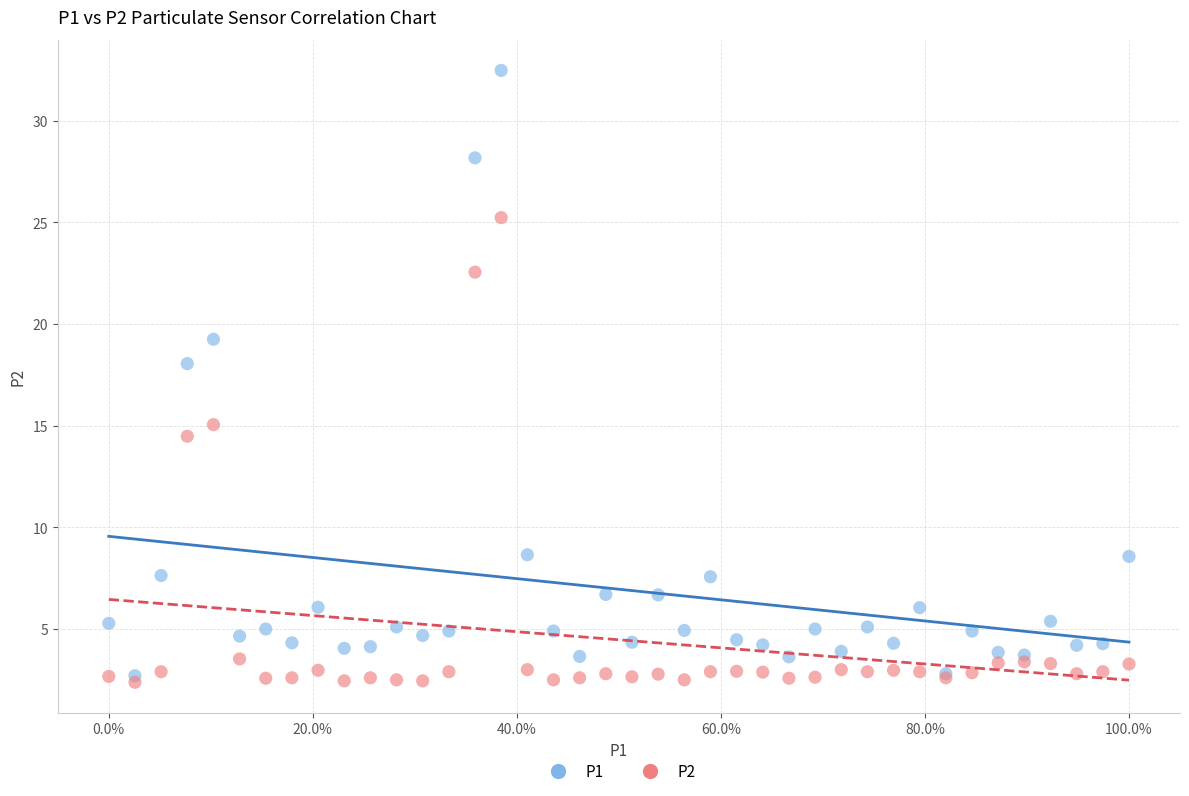

Across all series, what Y value is closest to 17?

18.1